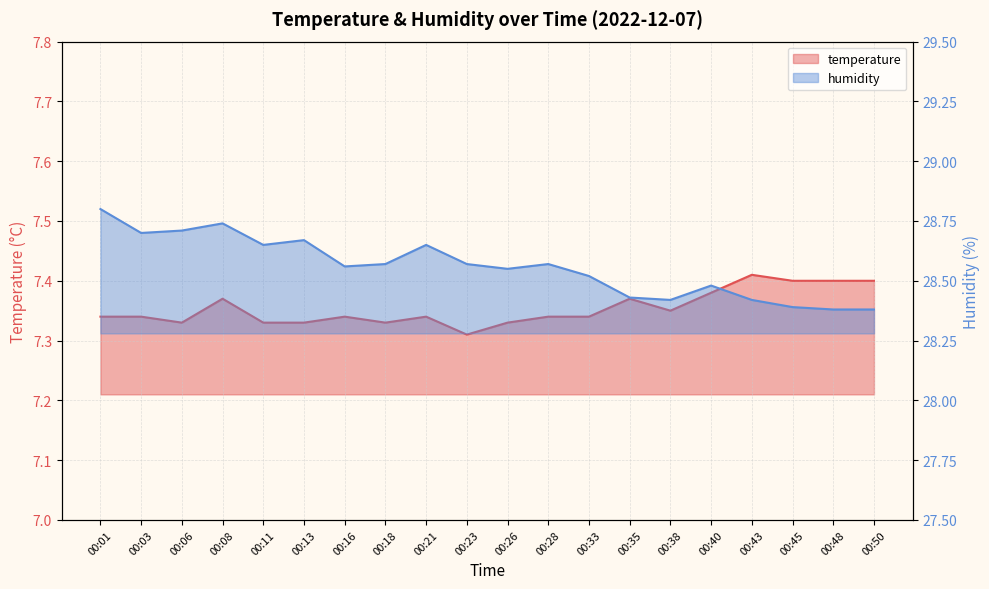

Which series has the widest spread of values?

humidity